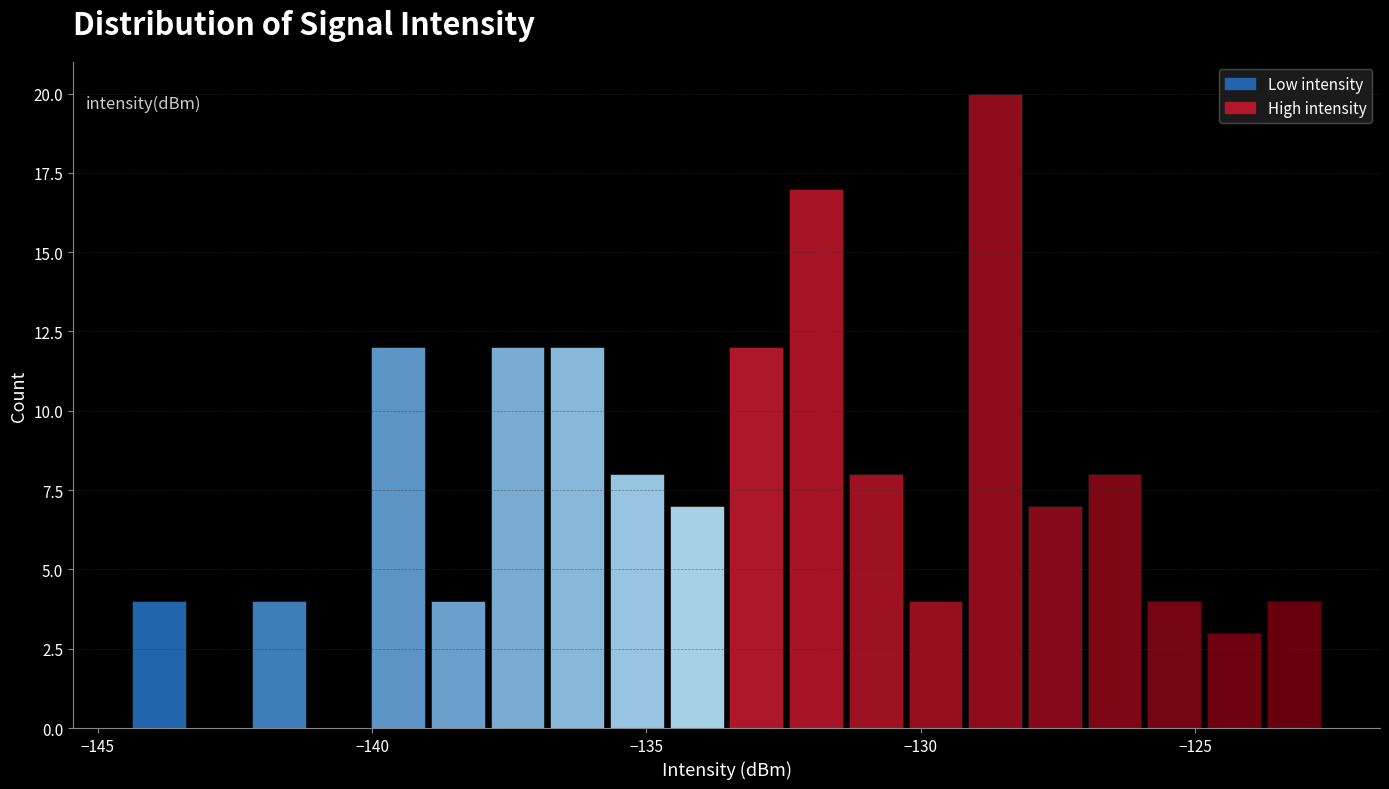

Read against the x-axis, roughly where is the centre of the tallest bar?

-128.5